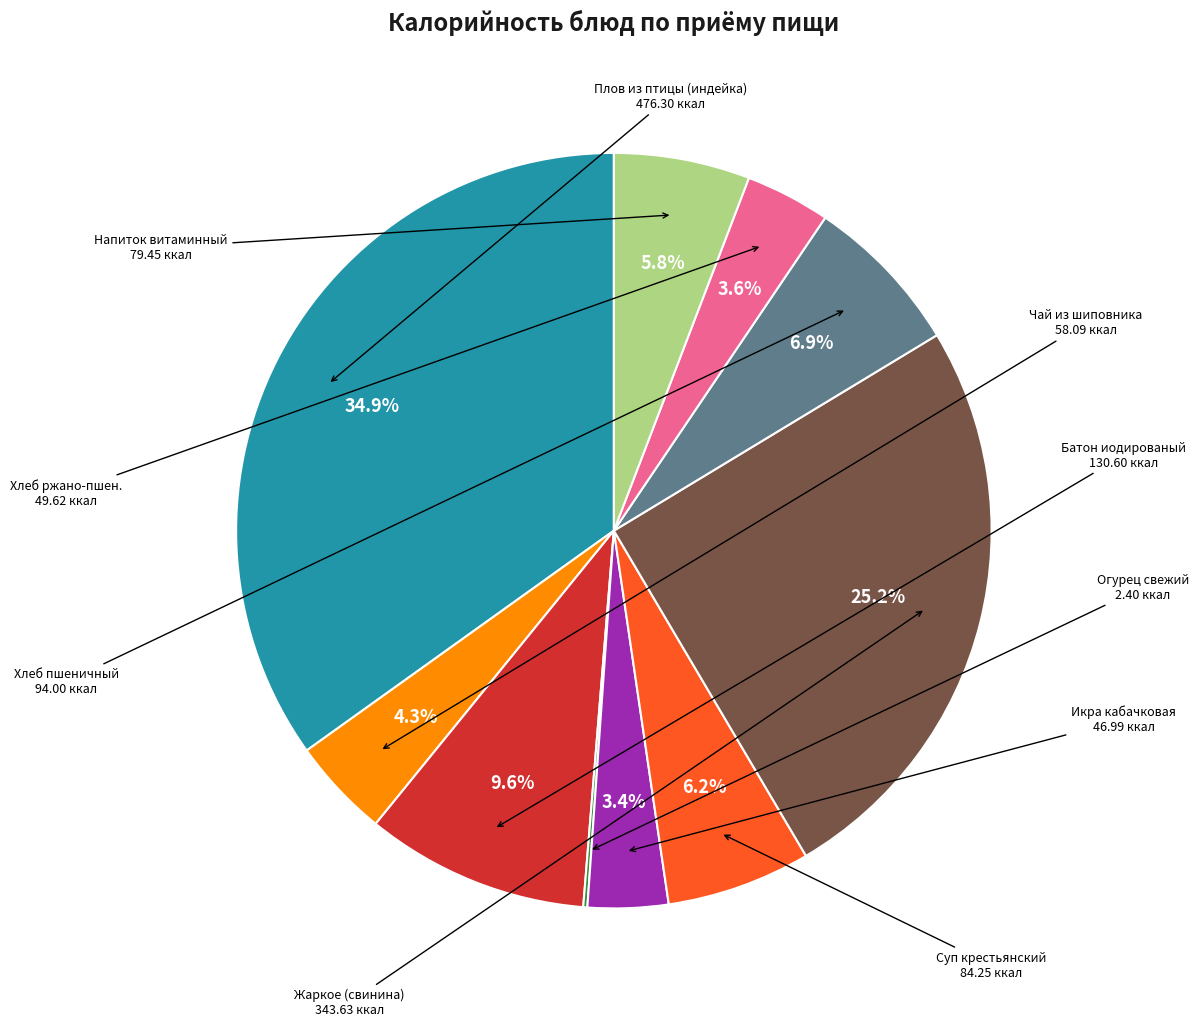

What percentage is NOT represented by Чай из шиповника?

95.7%